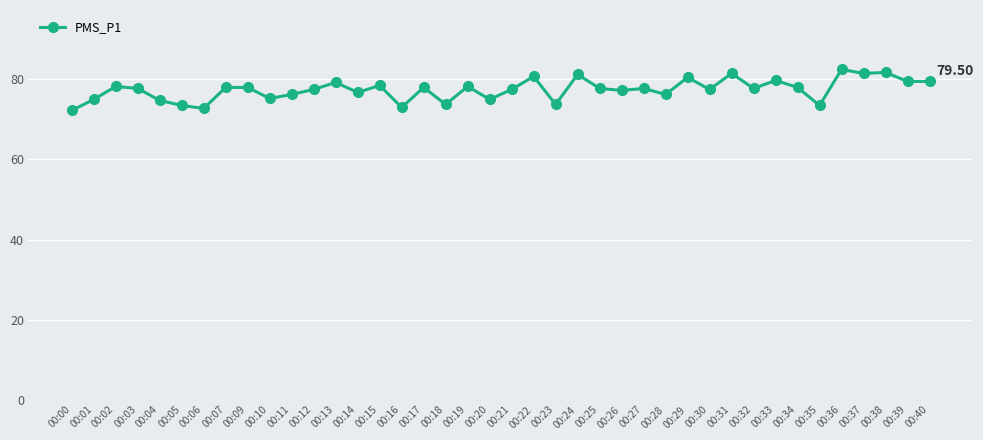

Is it true that the value at 00:03 is 120.8?

False